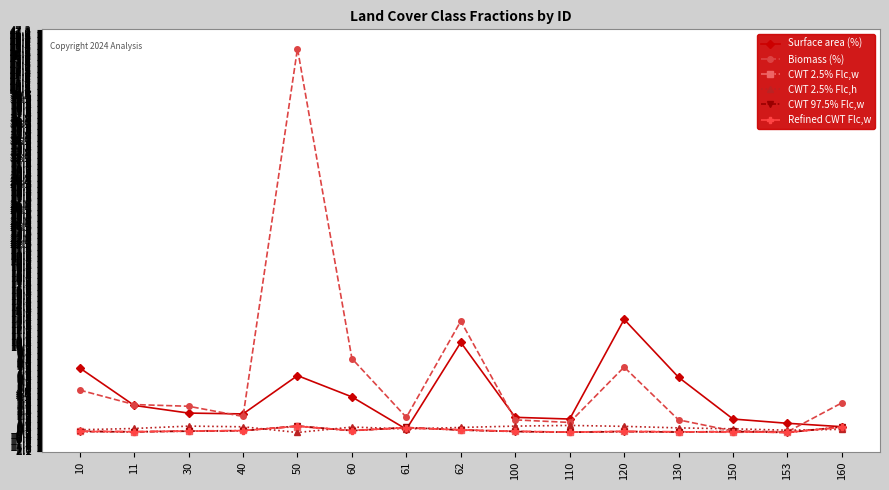

The Surface area (%) series shows 6.4 at 60. True or false?

False